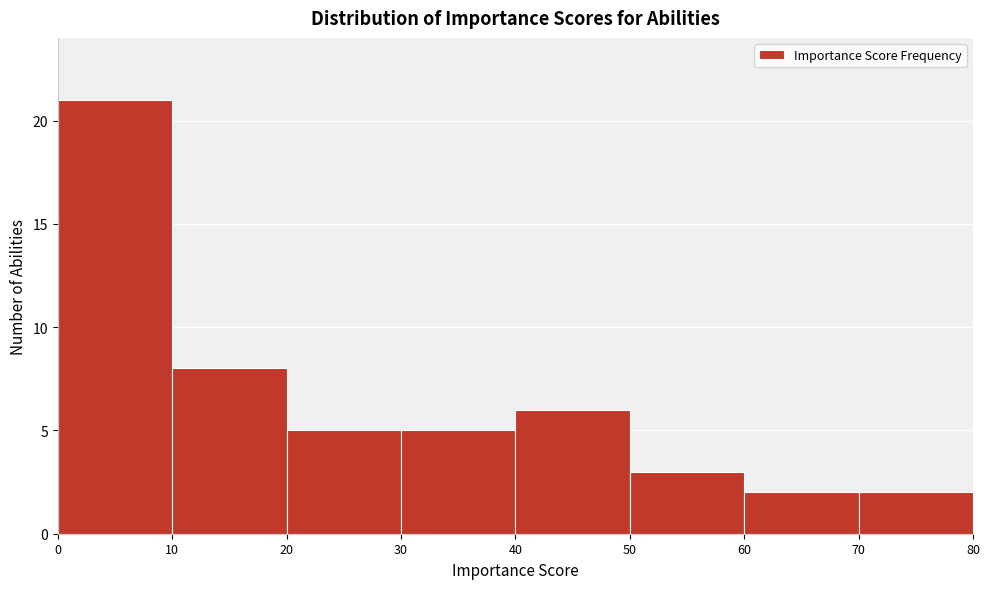

Which range on the x-axis has the tallest bar?

0 to 10